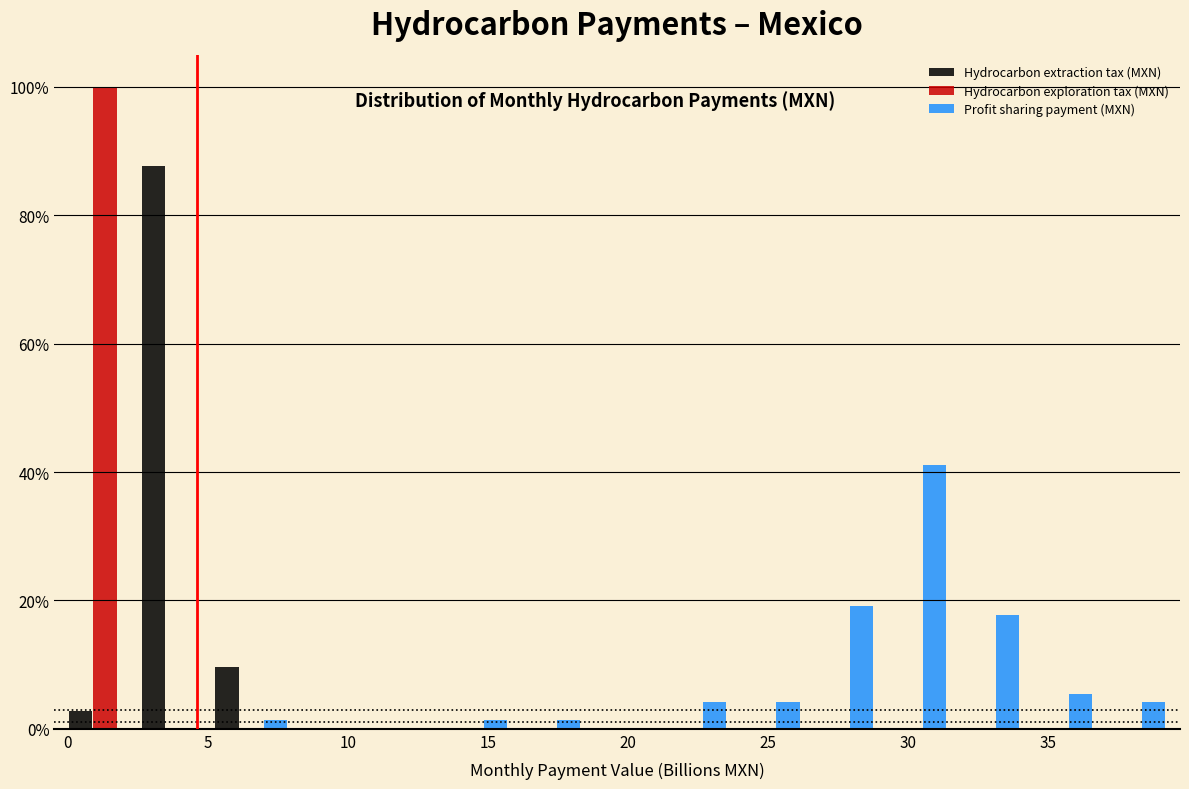

Reading left to right, transcribe this chart: for each range on the x-axis, give the height of each series' bar. Neither the bar edges nor the heights are printed on the chart, so give them approximately, as read against the axes.

0.0 to 2.5: Hydrocarbon extraction tax (MXN)=2	Hydrocarbon exploration tax (MXN)=100	Profit sharing payment (MXN)=0
2.5 to 5.5: Hydrocarbon extraction tax (MXN)=88	Hydrocarbon exploration tax (MXN)=0	Profit sharing payment (MXN)=0
5.5 to 8.0: Hydrocarbon extraction tax (MXN)=10	Hydrocarbon exploration tax (MXN)=0	Profit sharing payment (MXN)=under 2
8.0 to 10.5: Hydrocarbon extraction tax (MXN)=0	Hydrocarbon exploration tax (MXN)=0	Profit sharing payment (MXN)=0
10.5 to 13.0: Hydrocarbon extraction tax (MXN)=0	Hydrocarbon exploration tax (MXN)=0	Profit sharing payment (MXN)=0
13.0 to 15.5: Hydrocarbon extraction tax (MXN)=0	Hydrocarbon exploration tax (MXN)=0	Profit sharing payment (MXN)=under 2
15.5 to 18.5: Hydrocarbon extraction tax (MXN)=0	Hydrocarbon exploration tax (MXN)=0	Profit sharing payment (MXN)=under 2
18.5 to 21.0: Hydrocarbon extraction tax (MXN)=0	Hydrocarbon exploration tax (MXN)=0	Profit sharing payment (MXN)=0
21.0 to 23.5: Hydrocarbon extraction tax (MXN)=0	Hydrocarbon exploration tax (MXN)=0	Profit sharing payment (MXN)=4
23.5 to 26.0: Hydrocarbon extraction tax (MXN)=0	Hydrocarbon exploration tax (MXN)=0	Profit sharing payment (MXN)=4
26.0 to 29.0: Hydrocarbon extraction tax (MXN)=0	Hydrocarbon exploration tax (MXN)=0	Profit sharing payment (MXN)=20
29.0 to 31.5: Hydrocarbon extraction tax (MXN)=0	Hydrocarbon exploration tax (MXN)=0	Profit sharing payment (MXN)=42
31.5 to 34.0: Hydrocarbon extraction tax (MXN)=0	Hydrocarbon exploration tax (MXN)=0	Profit sharing payment (MXN)=18
34.0 to 36.5: Hydrocarbon extraction tax (MXN)=0	Hydrocarbon exploration tax (MXN)=0	Profit sharing payment (MXN)=6
36.5 to 39.0: Hydrocarbon extraction tax (MXN)=0	Hydrocarbon exploration tax (MXN)=0	Profit sharing payment (MXN)=4